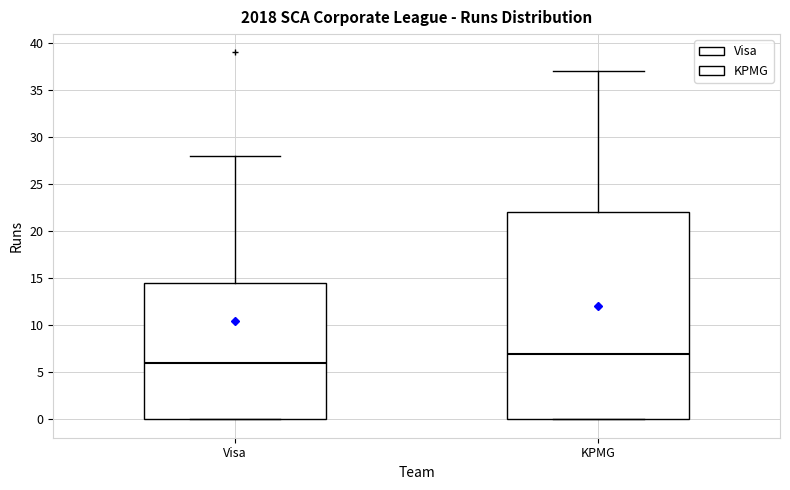

Reading left to right, read every box against the y-axis: the position of its median line, the range the box covers, and the ends of its whiskers. The values are not printed on the chart, so give them approximately, as read against the axis.

Visa: median 6.0, box 0.0 to 14.5, whiskers 0.0 to 28.0
KPMG: median 7.0, box 0.0 to 22.0, whiskers 0.0 to 37.0